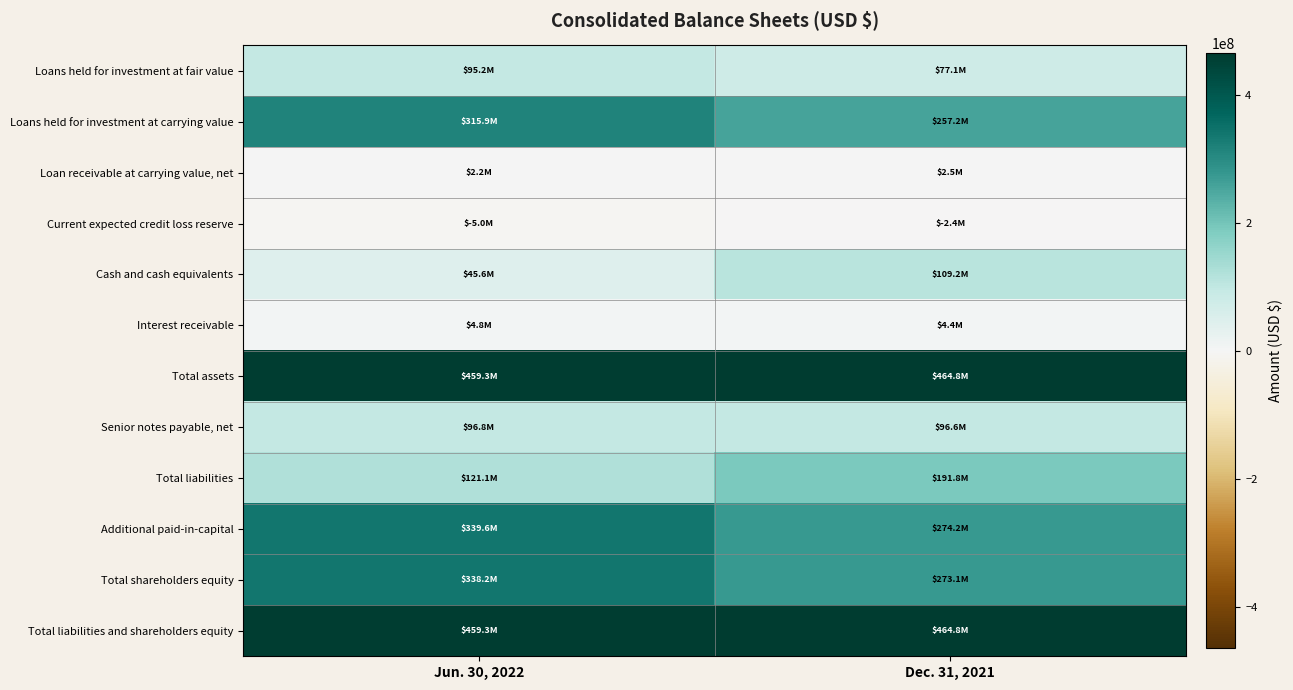

List the series in order of their peak value, lowest first.

Current expected credit loss reserve, Loan receivable at carrying value, net, Interest receivable, Loans held for investment at fair value, Senior notes payable, net, Cash and cash equivalents, Total liabilities, Loans held for investment at carrying value, Total shareholders equity, Additional paid-in-capital, Total assets, Total liabilities and shareholders equity